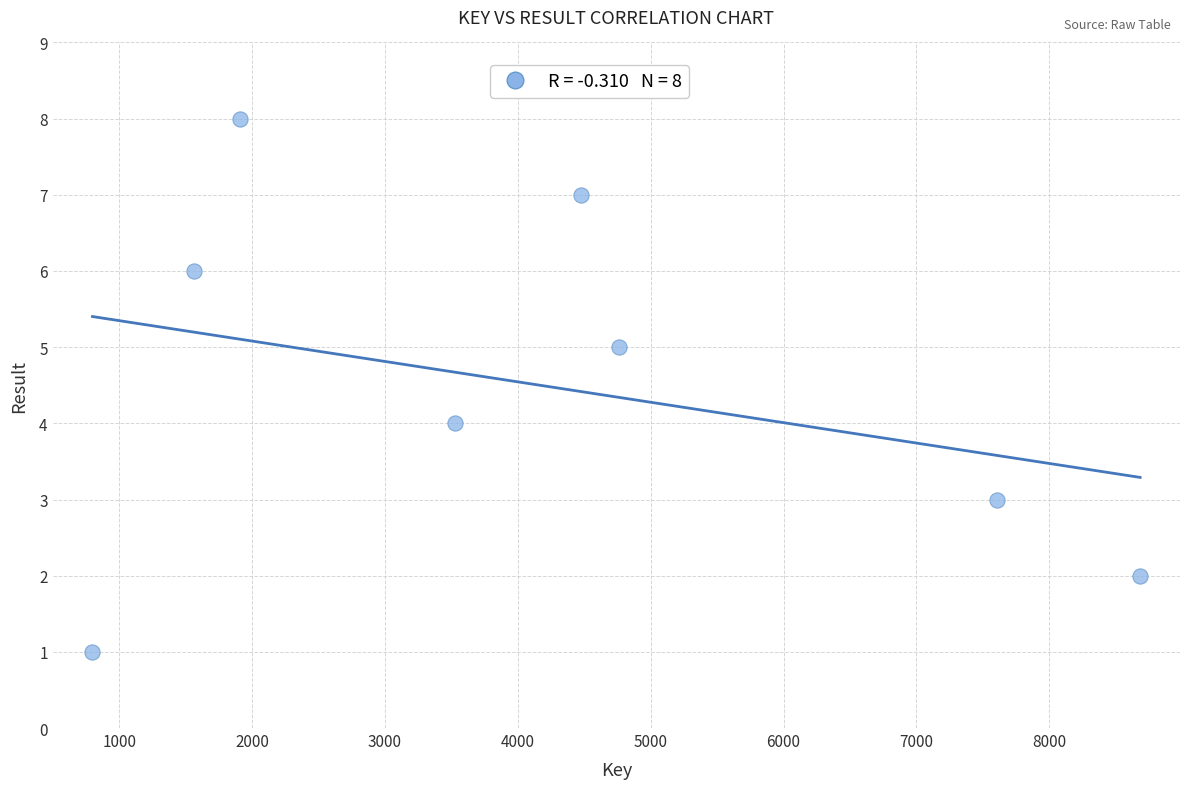

What is the average X value?

4166